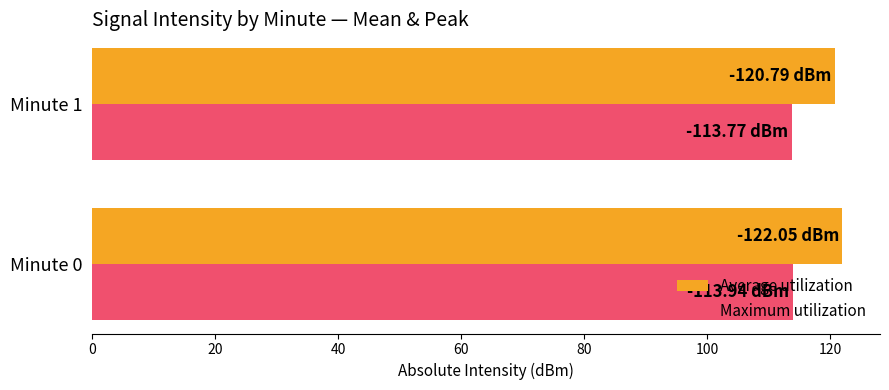

What is the sum of the Average utilization values at Minute 1 and Minute 0?

242.8